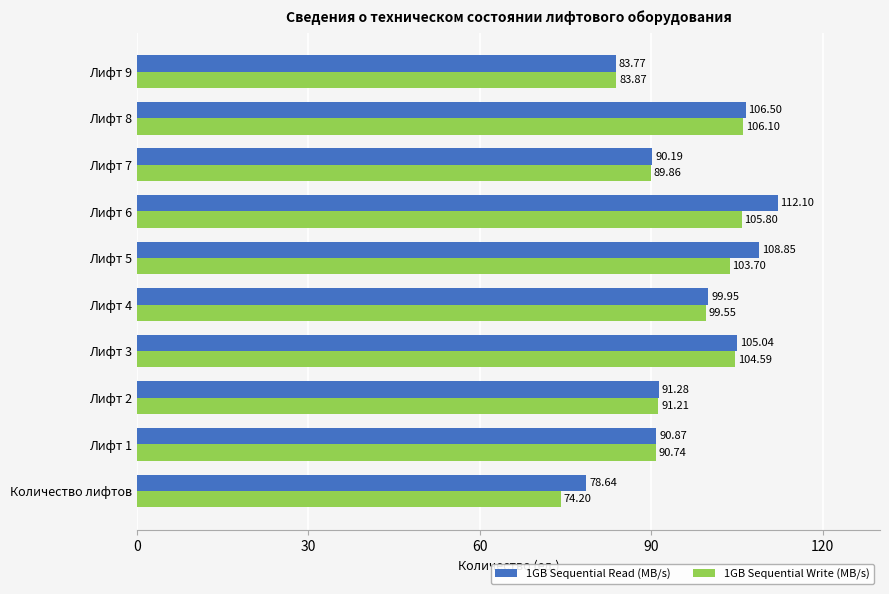

Which label corresponds to the smallest value in the chart?

Количество лифтов